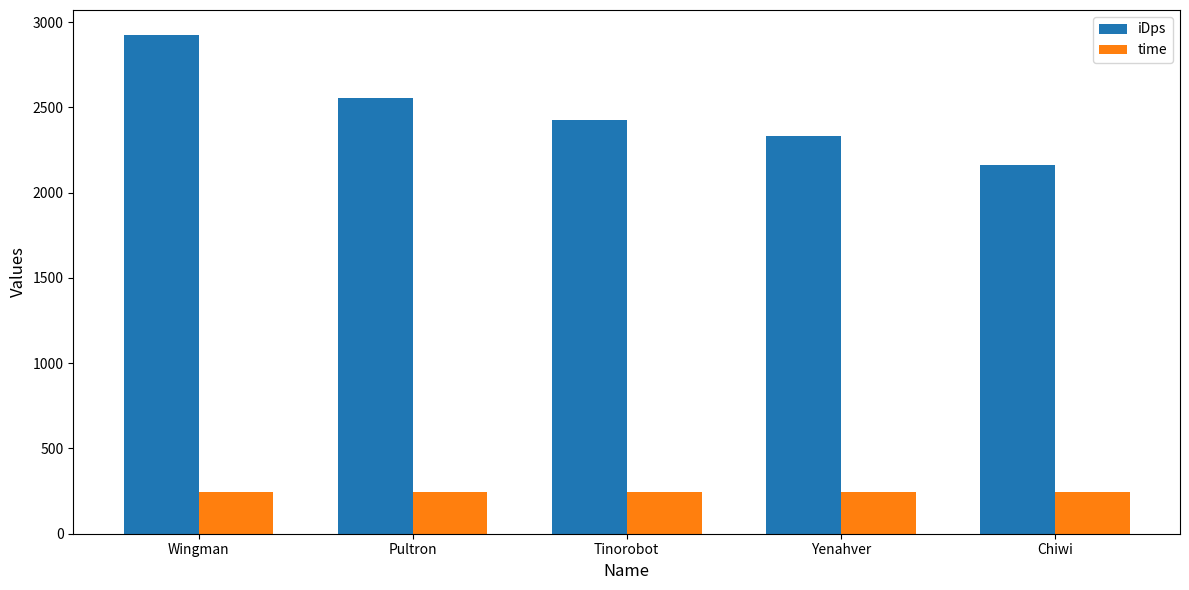

What is the label of the 5th bar from the left?

Chiwi